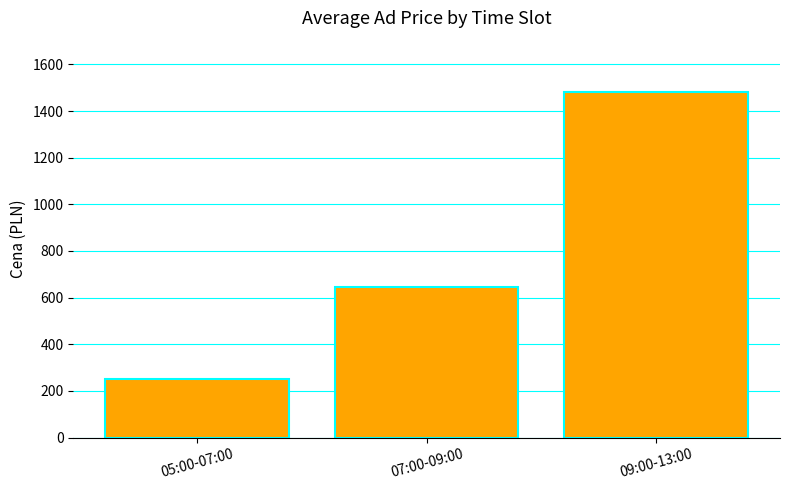

What is the maximum value shown in the chart?

1480